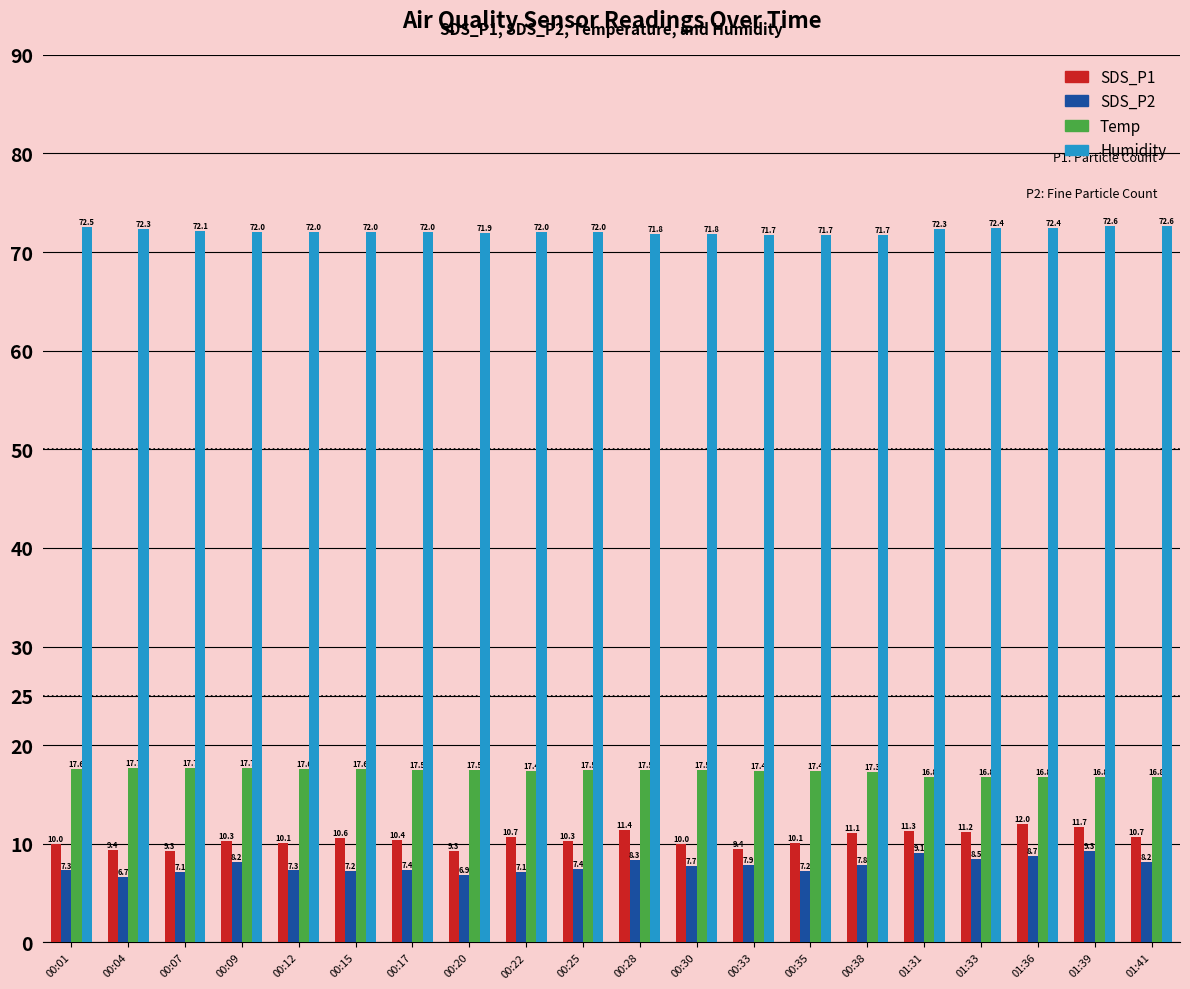

Does the chart contain stacked bars?

No